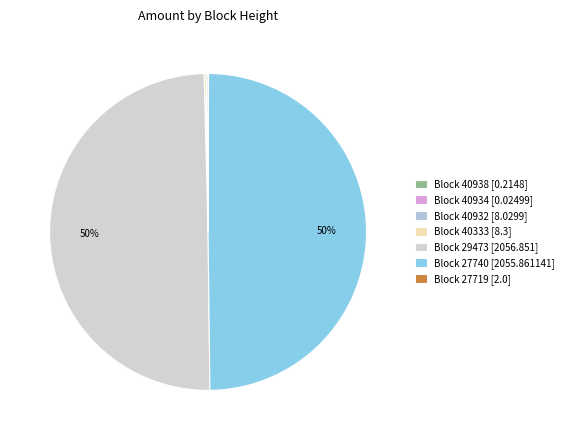

What is the largest slice in the pie chart?

29473